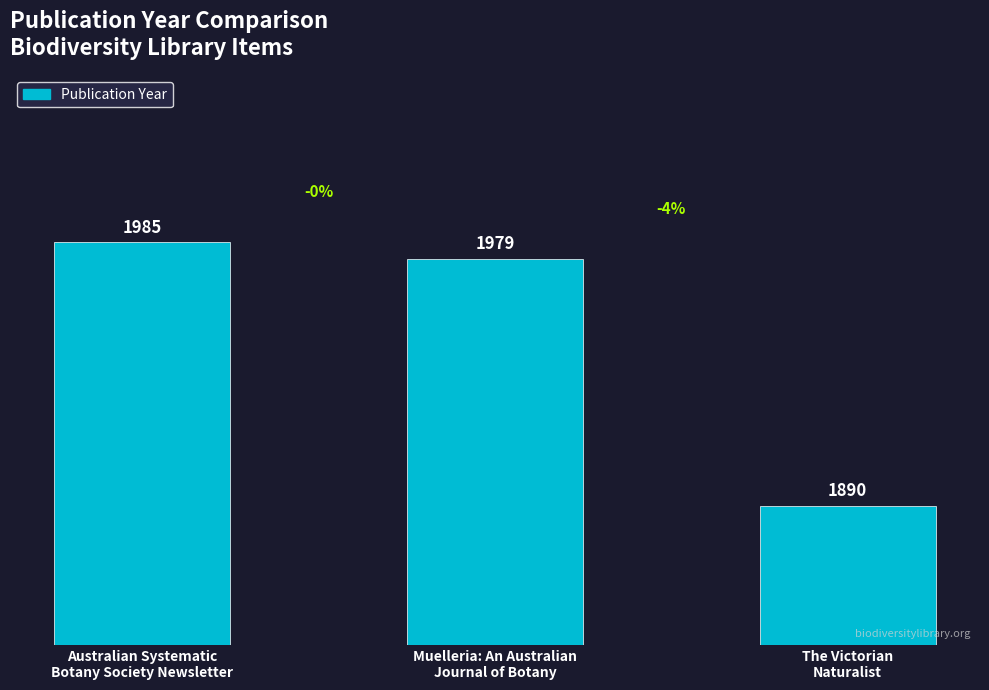

What is the greatest value displayed?

1985